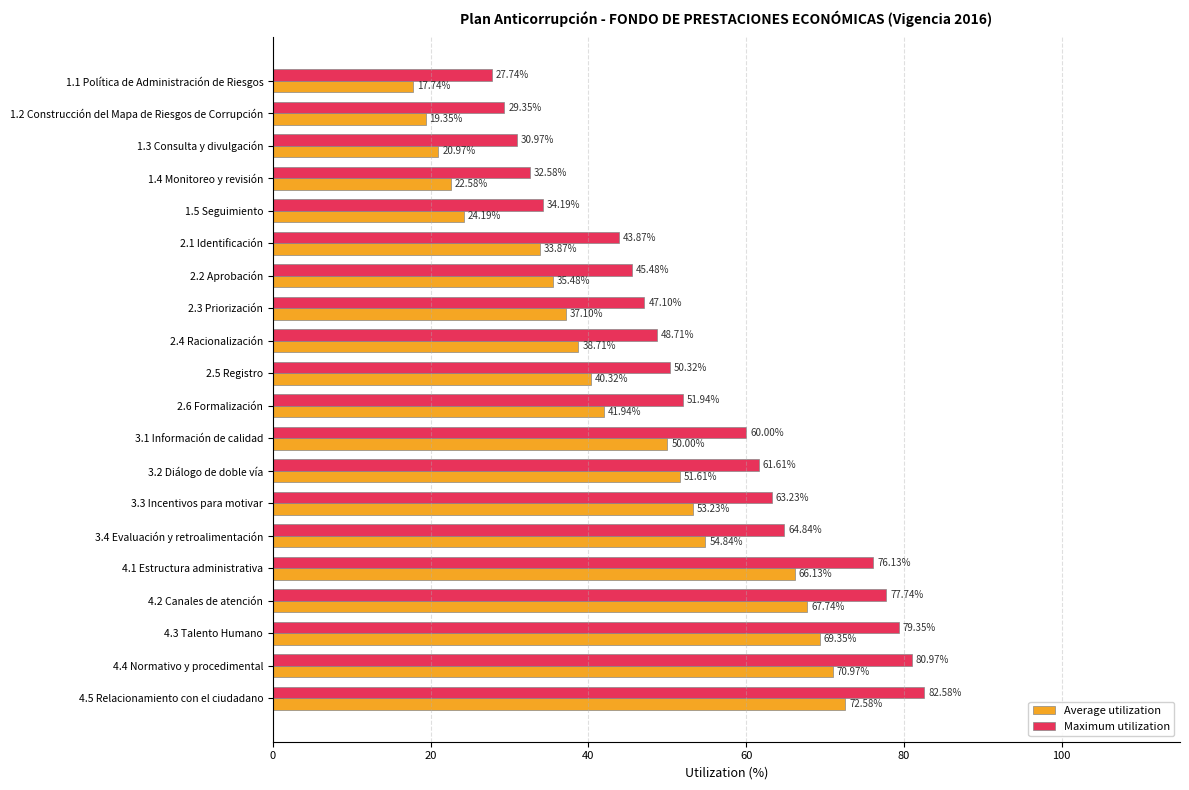

What is the spread (max minus min) of values at 4.3 Talento Humano?

10.0